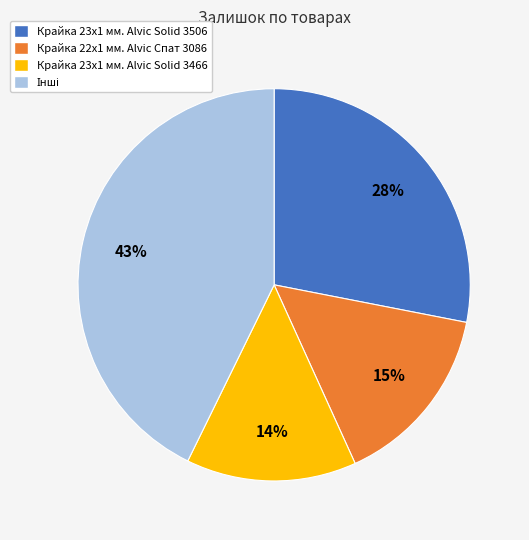

Do Крайка 23x1 мм. Alvic Solid 3466 and Крайка 23x1 мм. Alvic Solid 3506 together represent more than half of the pie?

No